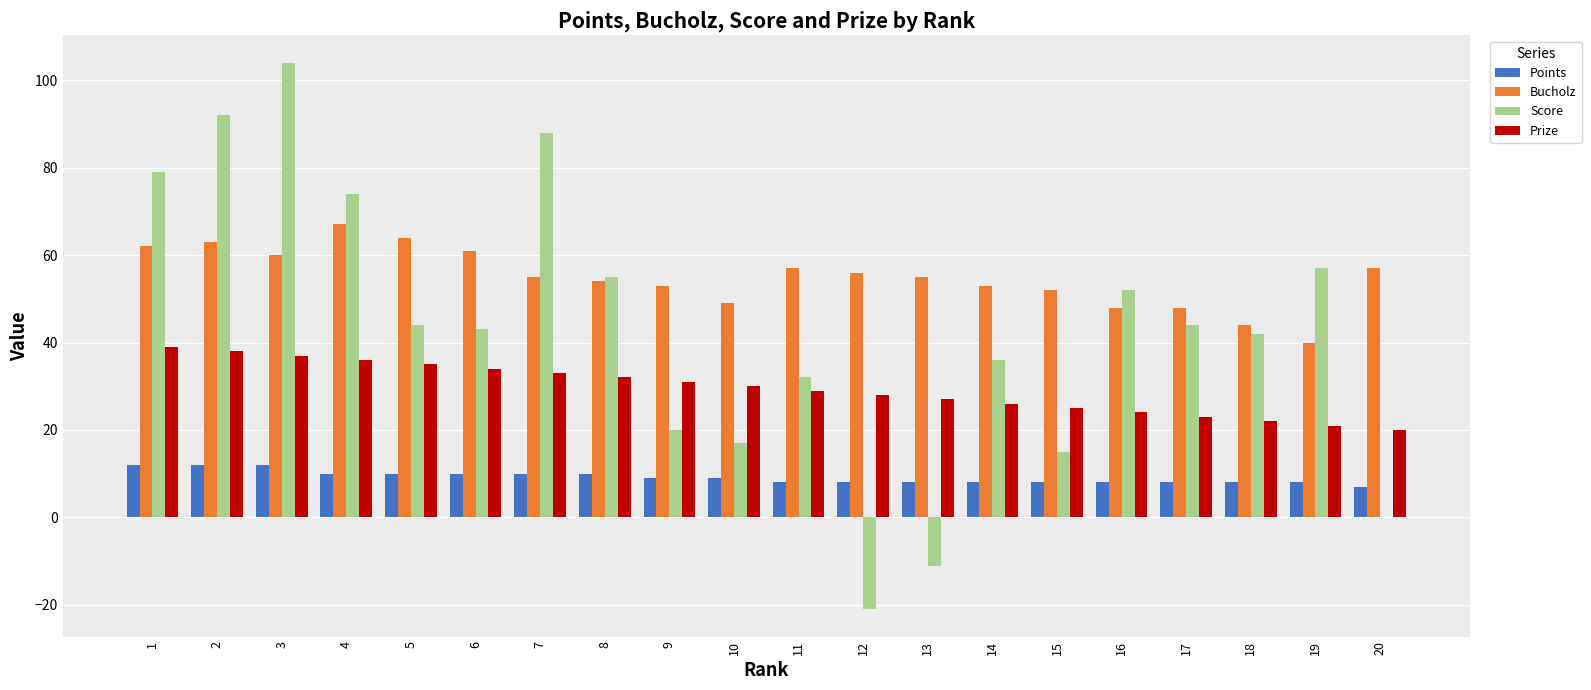

What is the greatest value displayed?

104